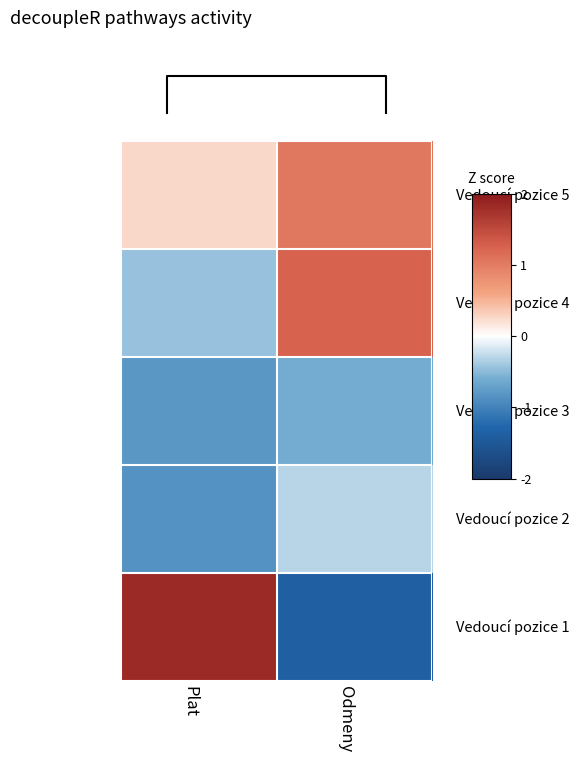

At which category is the sum across all series the highest?

Odmeny